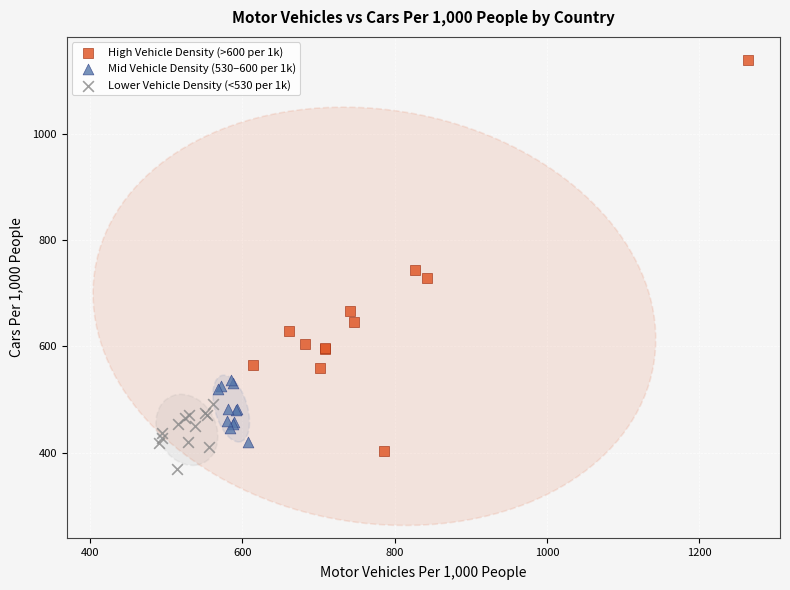

What are all the series names shown in the legend?

High Vehicle Density (>600 per 1k), Mid Vehicle Density (530–600 per 1k), Lower Vehicle Density (<530 per 1k)